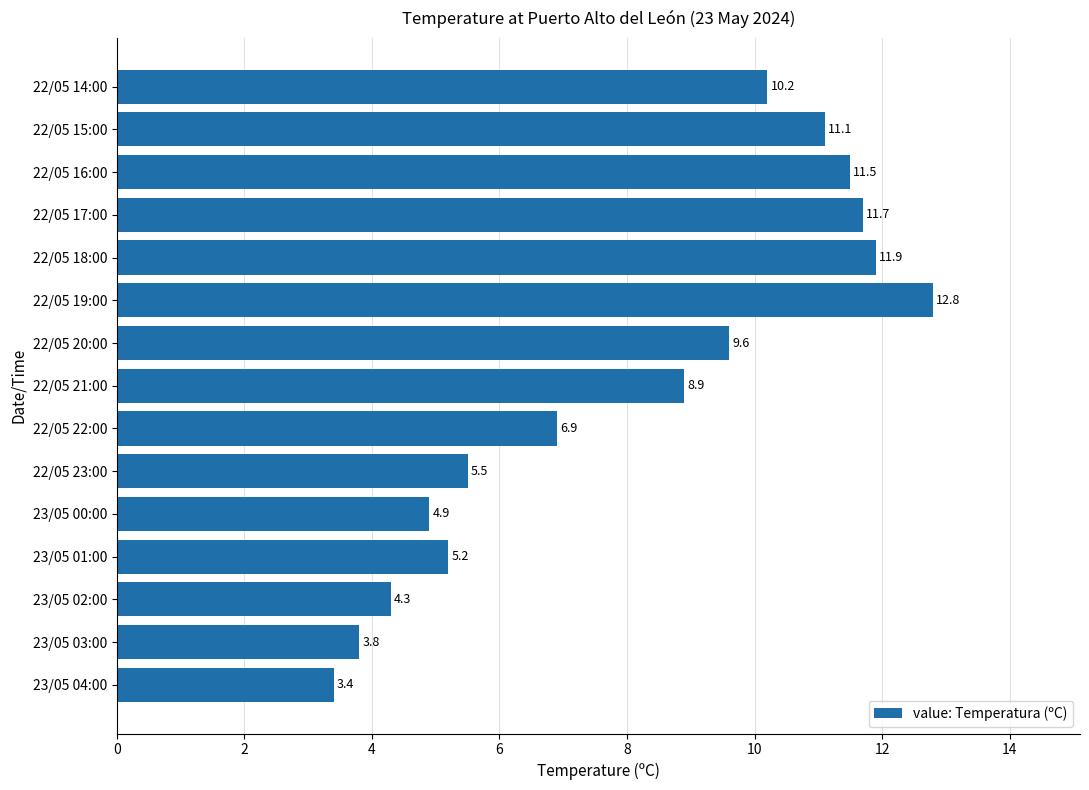

Reading bottom to top, what are all the values shown in this chart?

23/05 04:00=3.4	23/05 03:00=3.8	23/05 02:00=4.3	23/05 01:00=5.2	23/05 00:00=4.9	22/05 23:00=5.5	22/05 22:00=6.9	22/05 21:00=8.9	22/05 20:00=9.6	22/05 19:00=12.8	22/05 18:00=11.9	22/05 17:00=11.7	22/05 16:00=11.5	22/05 15:00=11.1	22/05 14:00=10.2